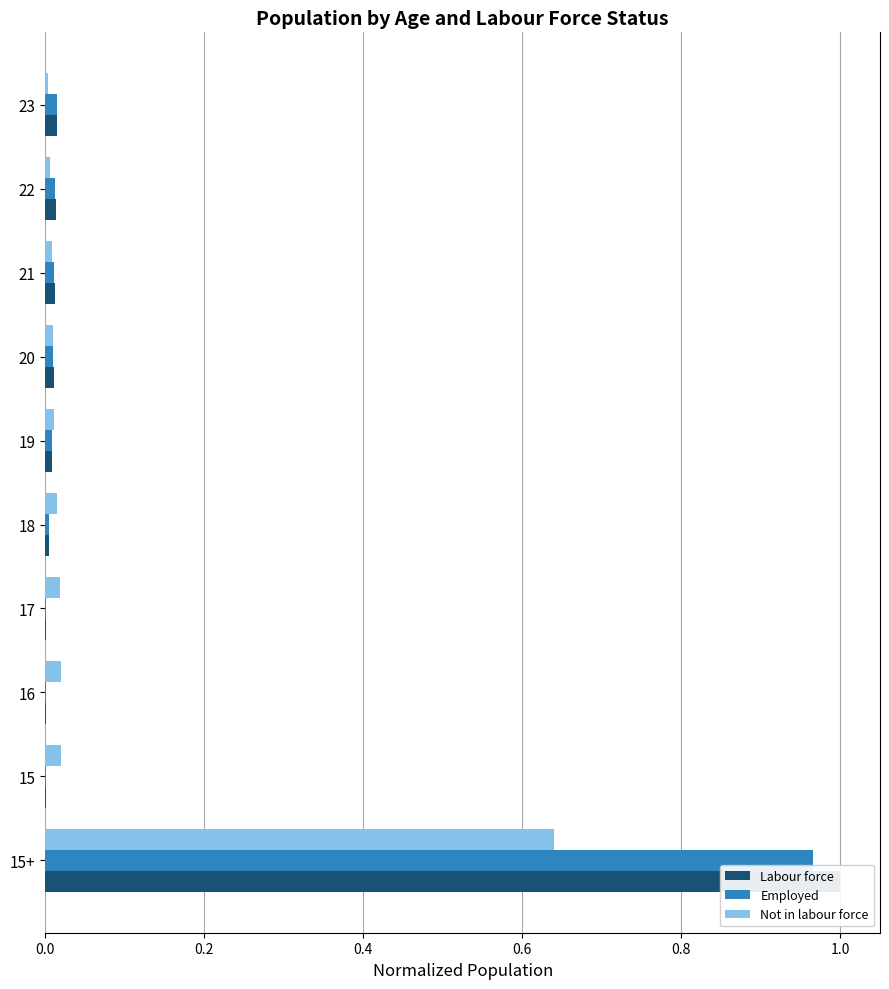

What is the difference between the maximum and minimum values in the Labour force series?

1.0